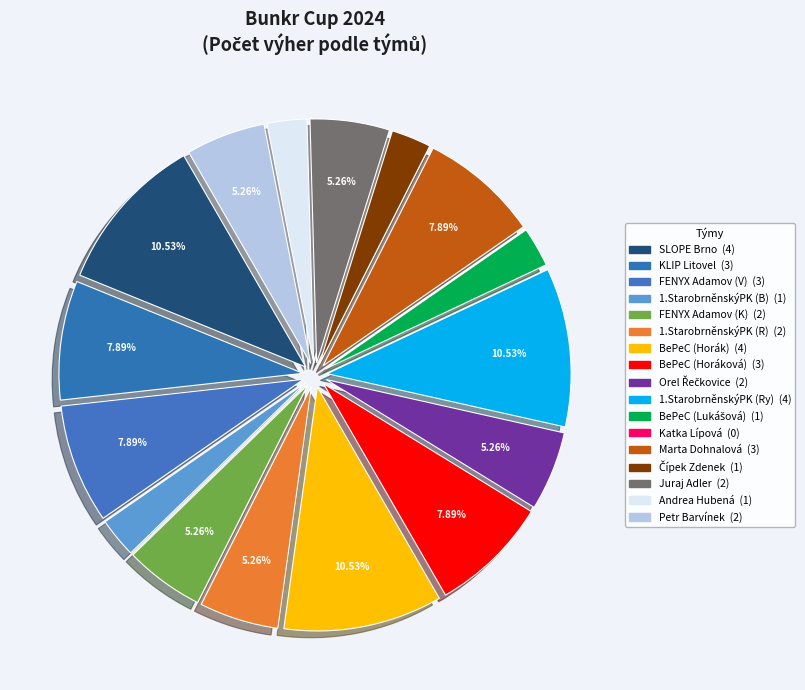

Count the number of slices in the pie.

17